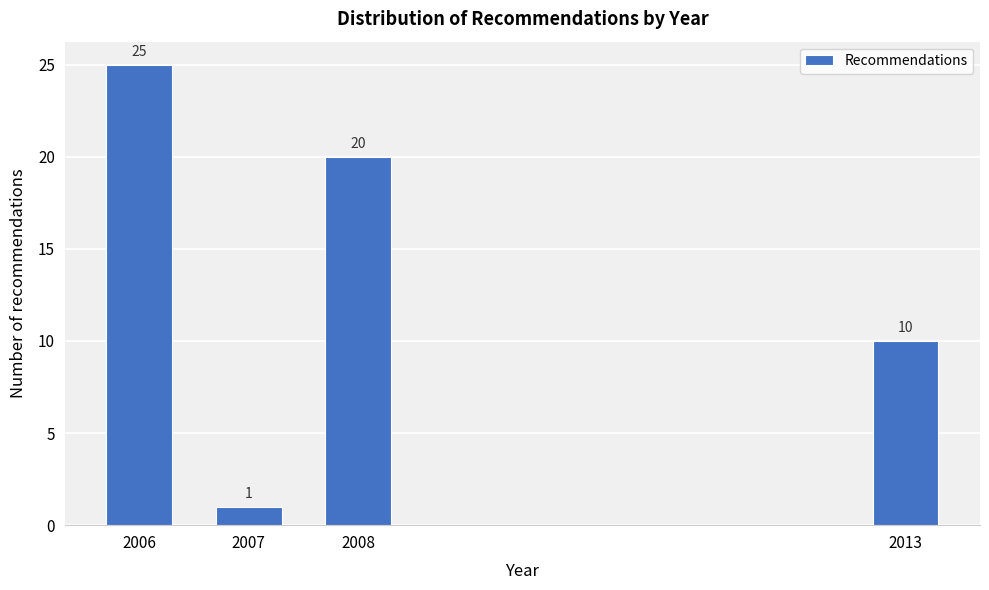

Reading left to right, list all the values displayed in this chart.

2006=25	2007=1	2008=20	2013=10